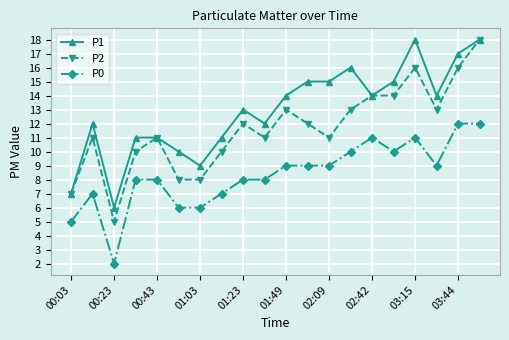

Reading left to right, transcribe all the data shown in this chart.

P1: 7	12	6	11	11	10	9	11	13	12	14	15	15	16	14	15	18	14	17	18
P2: 7	11	5	10	11	8	8	10	12	11	13	12	11	13	14	14	16	13	16	18
P0: 5	7	2	8	8	6	6	7	8	8	9	9	9	10	11	10	11	9	12	12